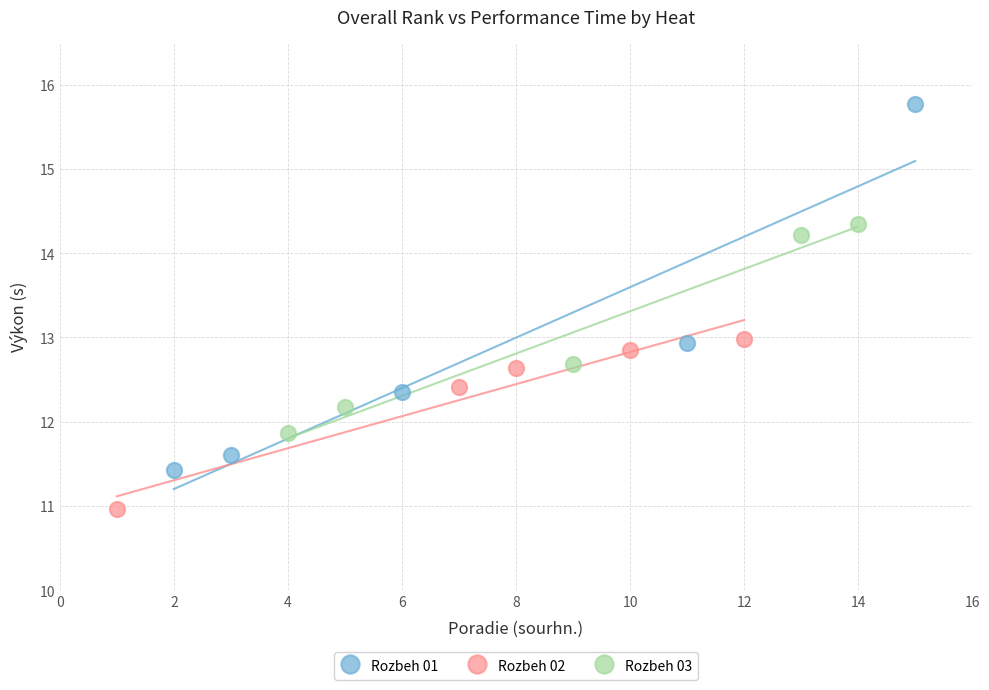

Which series has the widest spread of Y values?

Rozbeh 01